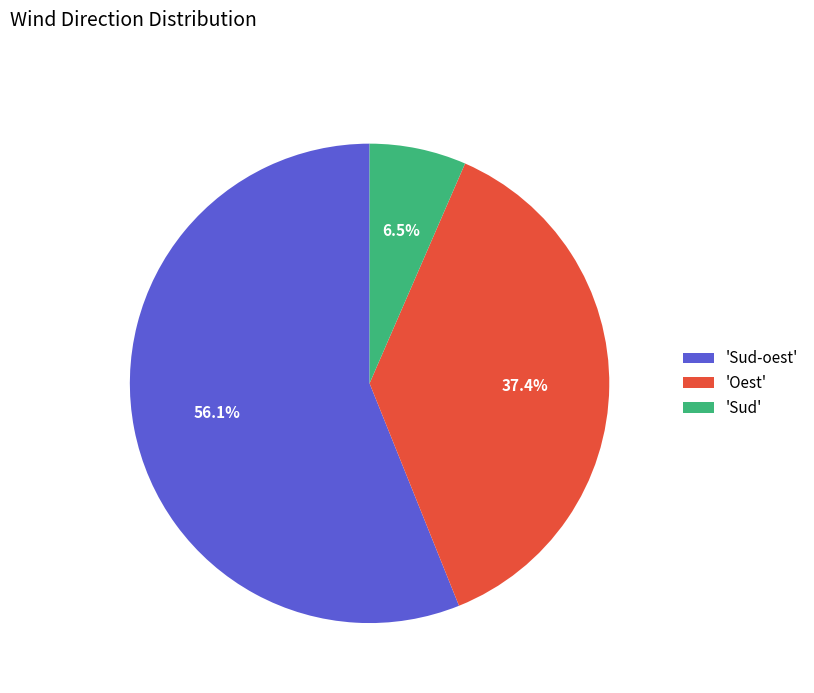

What is the ratio of the value at 'Sud-oest' to the value at 'Oest'?

1.5